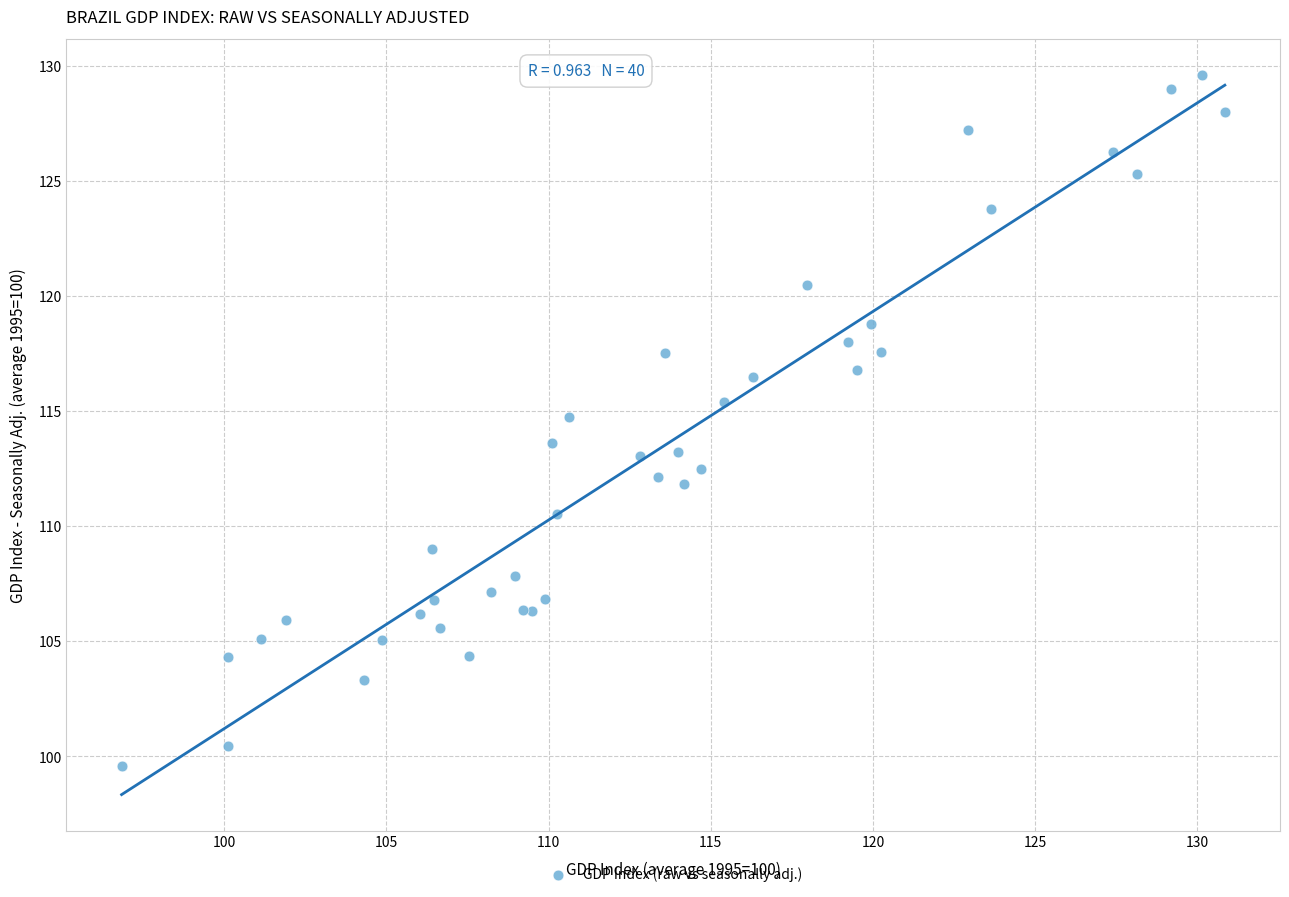

What Y value in the scatter plot is closest to 114?

113.6